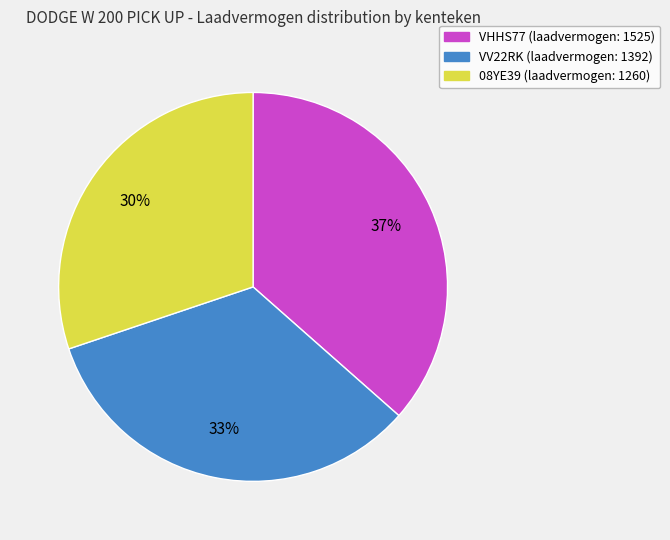

Which category has the smallest portion of the pie?

08YE39